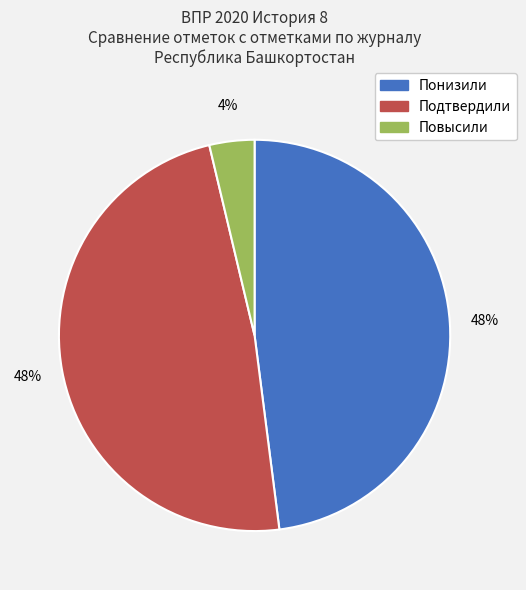

Do Повысили and Подтвердили together represent more than half of the pie?

Yes